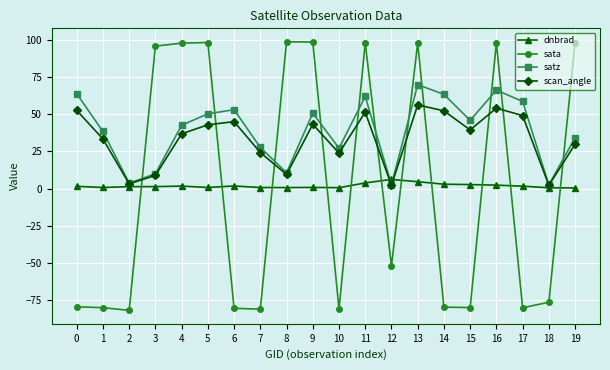

In scan_angle, how many points are lower than both neighbors (excluding endpoints)?

6